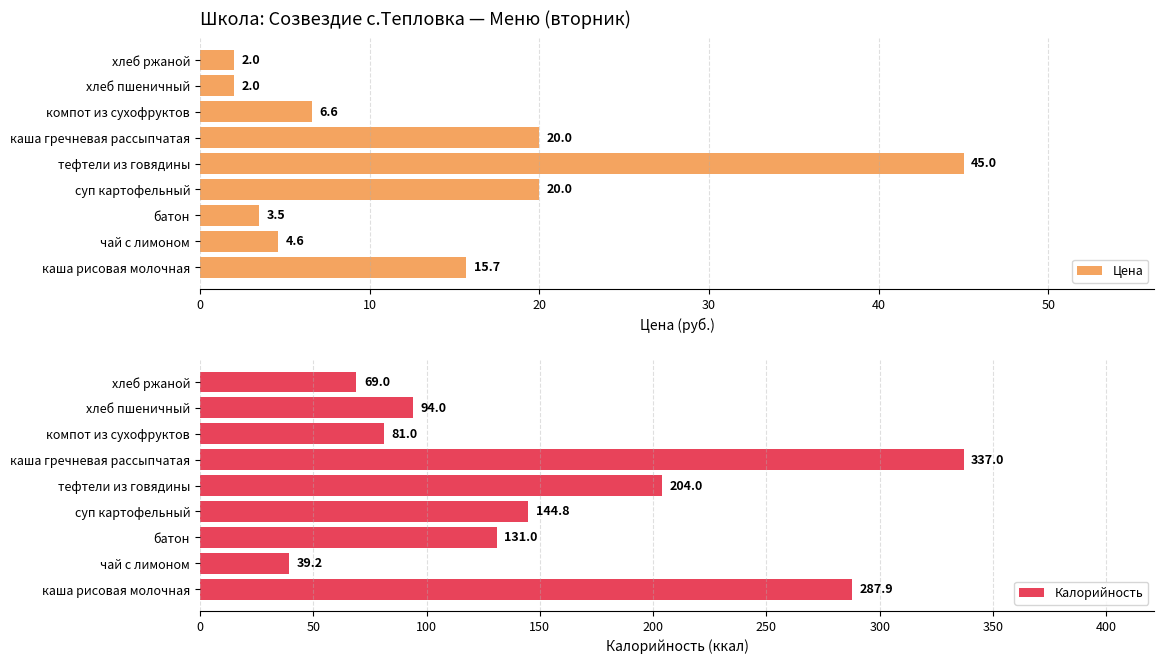

What is the average value of the Калорийность series?

154.2